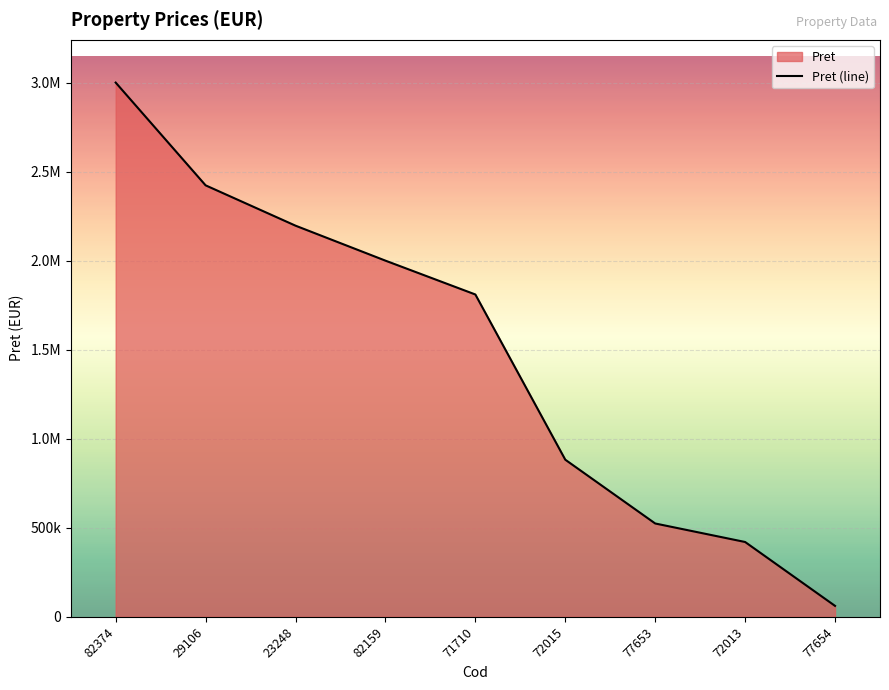

How many lines are shown in the chart?

1